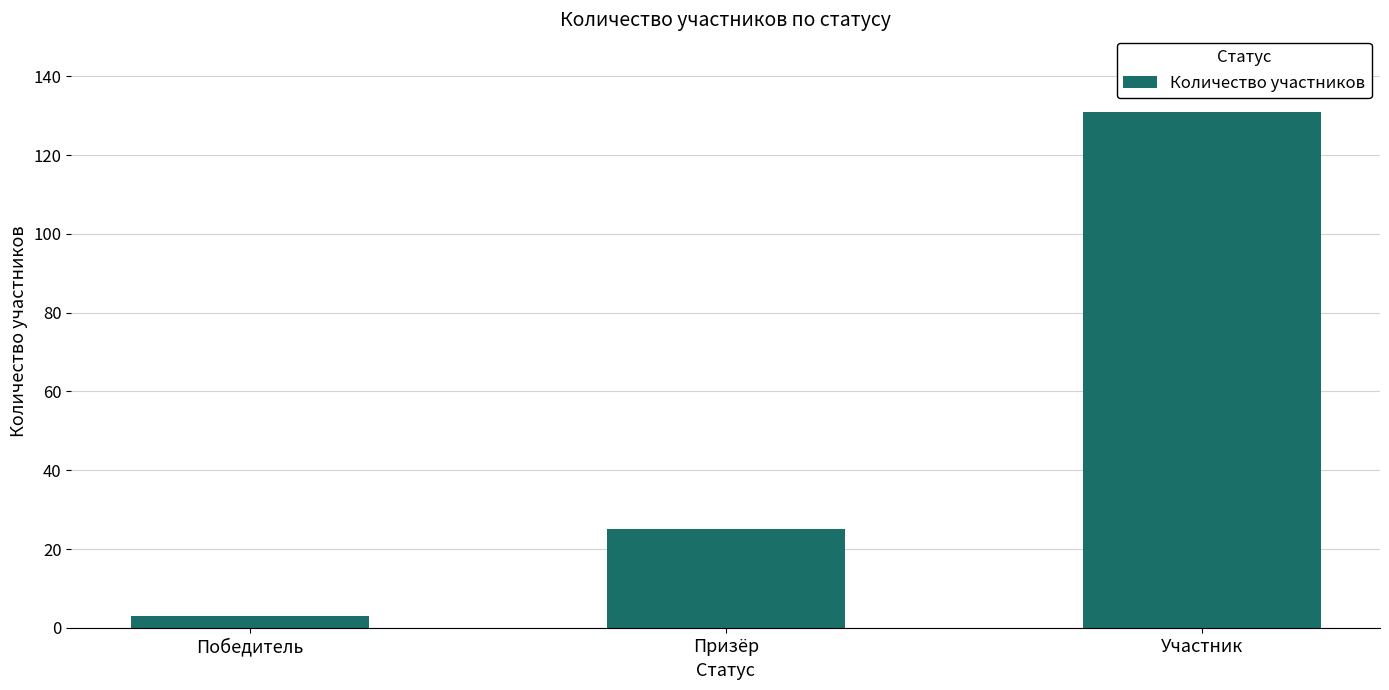

How many values are below 25?

1